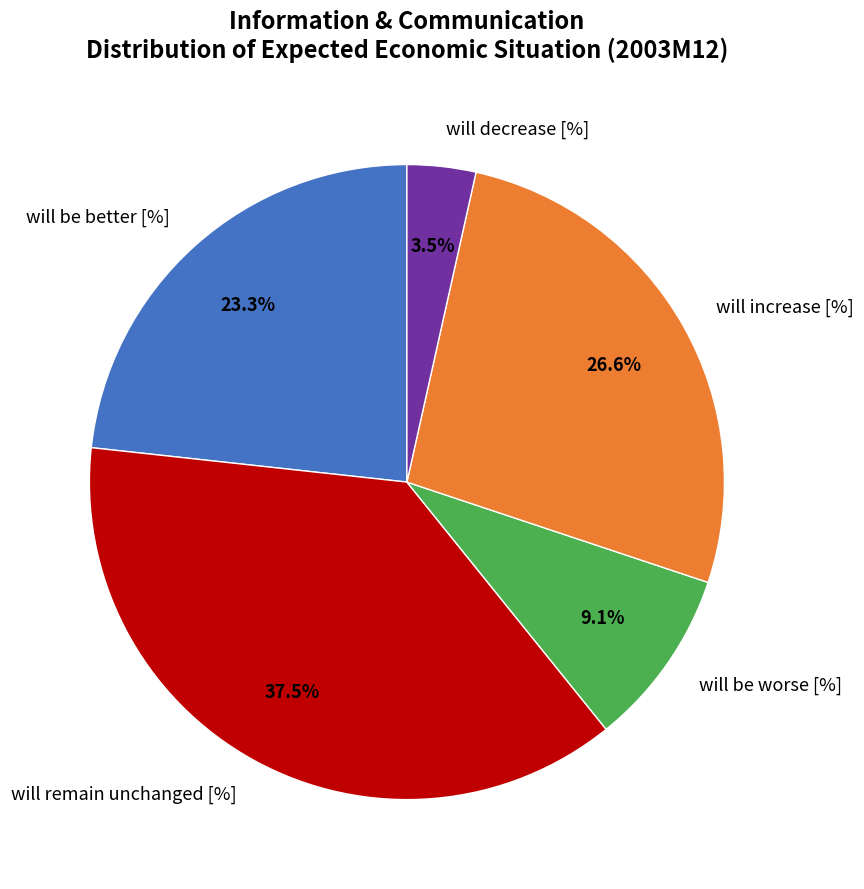

What is the largest slice in the pie chart?

will remain unchanged [%]